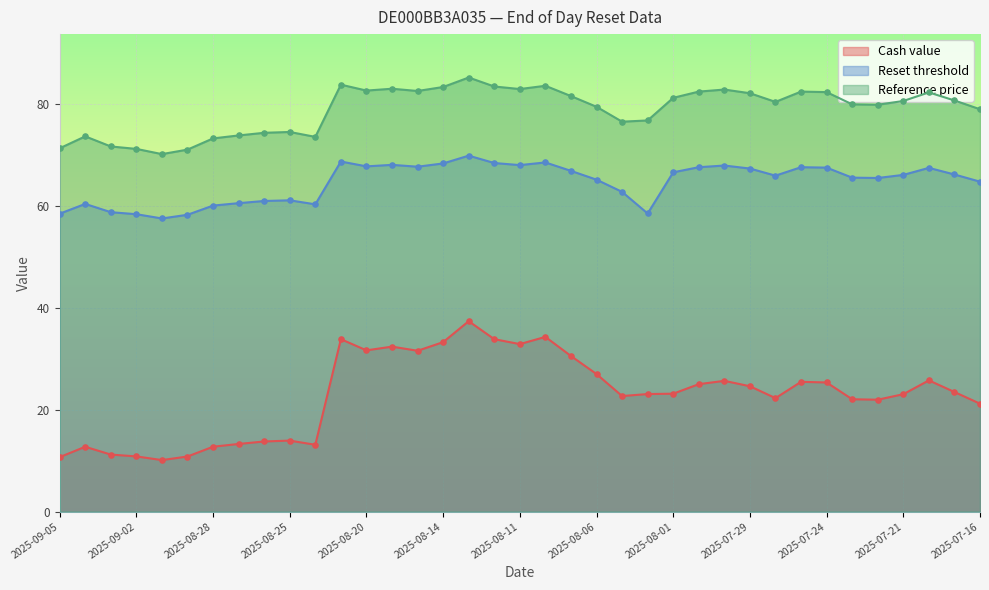

Is the value of Cash value at 2025-07-24 greater than the value of Reset threshold at 2025-07-29?

No